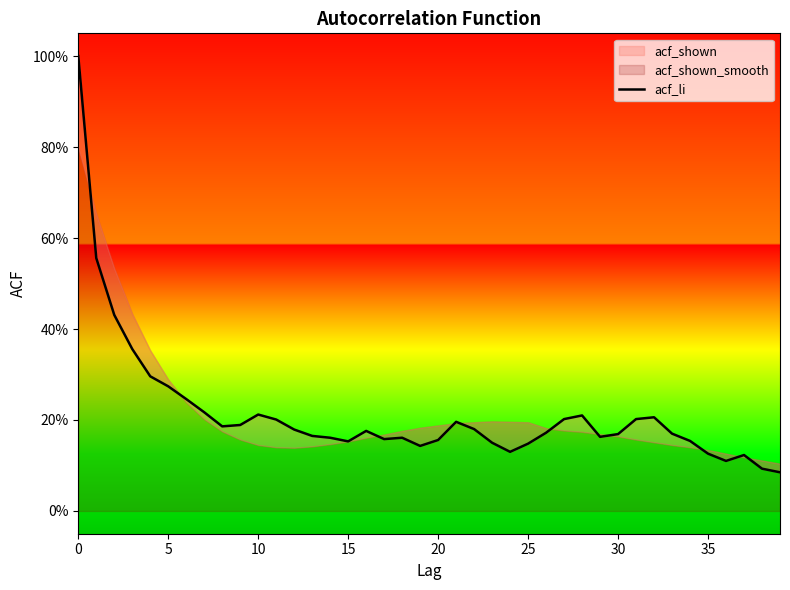

The value at 22 is 0.1. True or false?

False